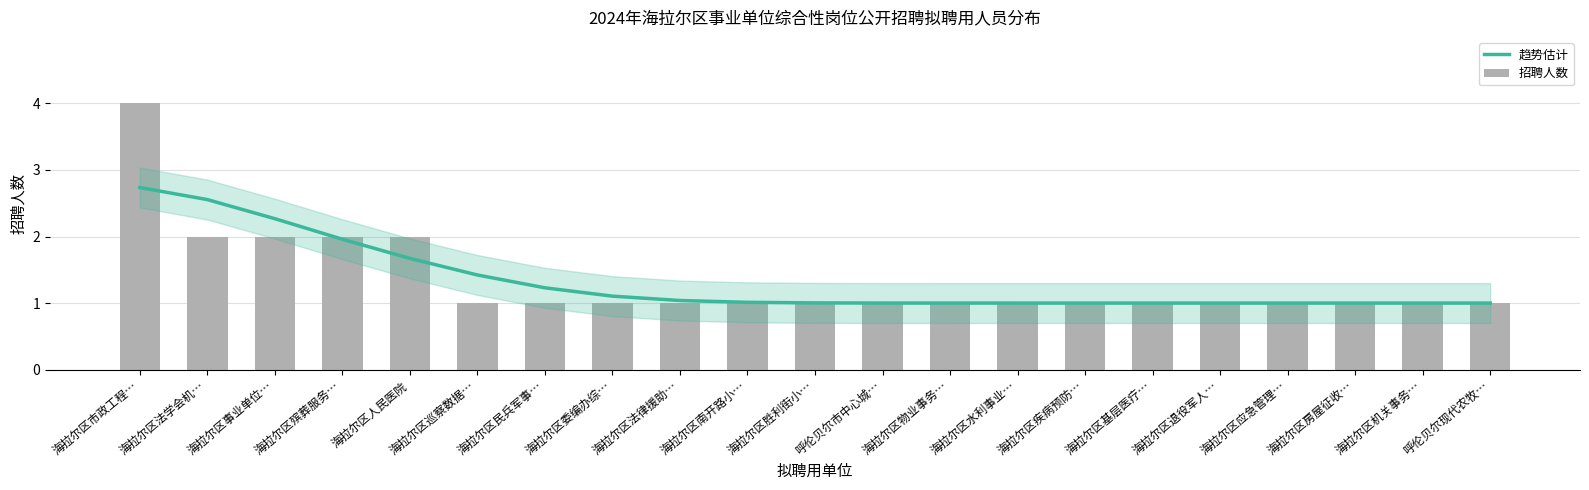

Count the number of data series in this chart.

2